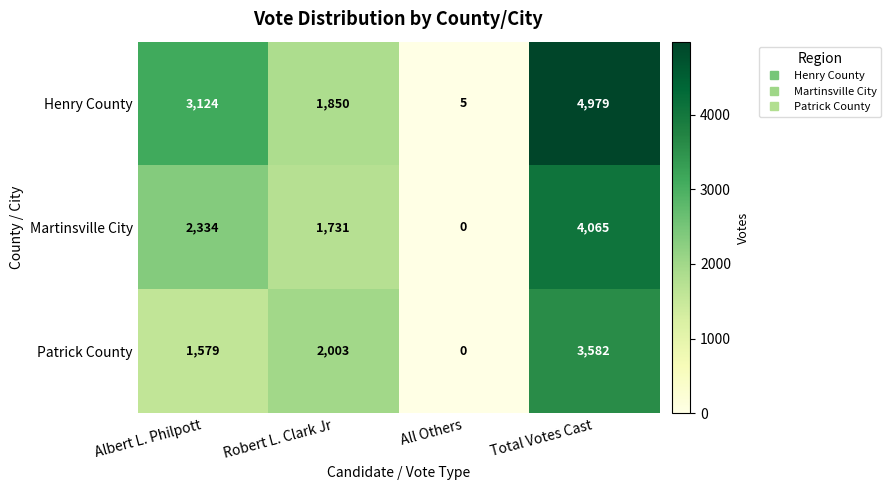

Reading left to right, what are all the values shown in this chart?

Henry County: Albert L. Philpott=3124	Robert L. Clark Jr=1850	All Others=5	Total Votes Cast=4979
Martinsville City: Albert L. Philpott=2334	Robert L. Clark Jr=1731	All Others=0	Total Votes Cast=4065
Patrick County: Albert L. Philpott=1579	Robert L. Clark Jr=2003	All Others=0	Total Votes Cast=3582